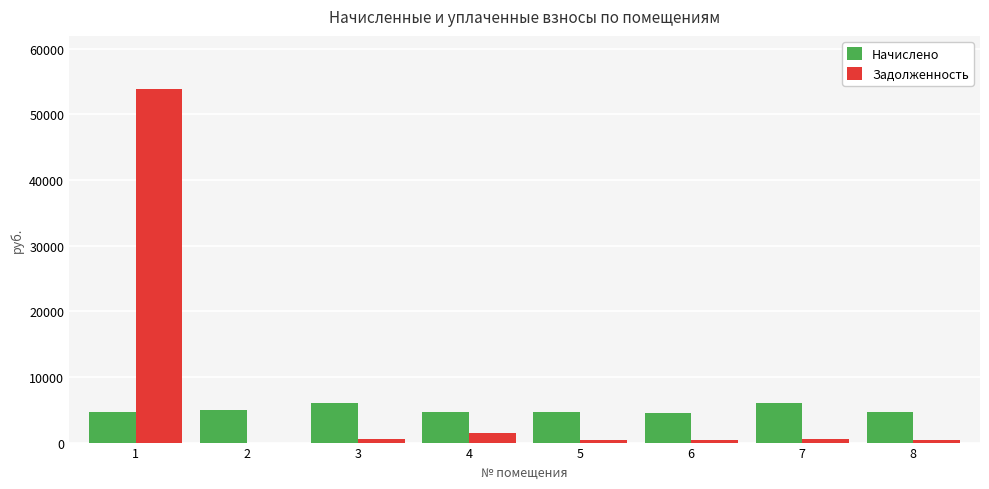

Is the value of Задолженность at 2 greater than the value of Начислено at 6?

No